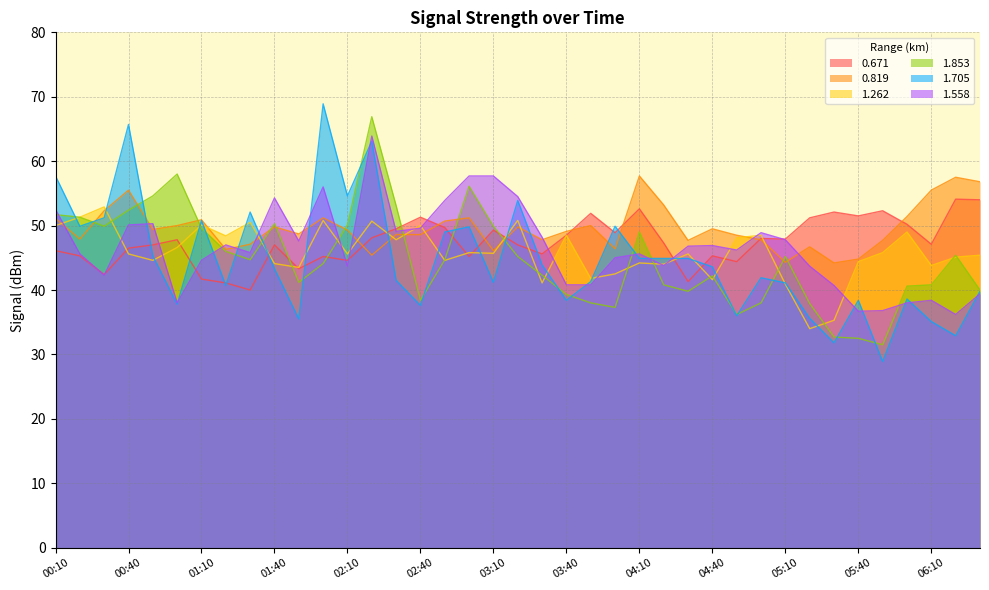

What is the sum of the 1.558 values at 01:40 and 02:50?

108.2